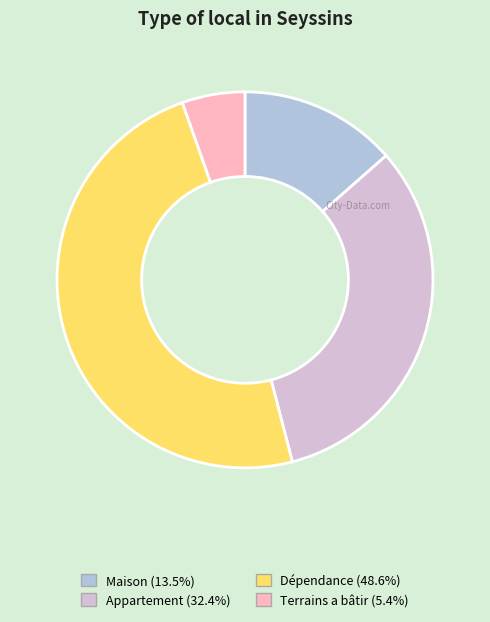

Which category has the biggest portion of the pie?

Dépendance